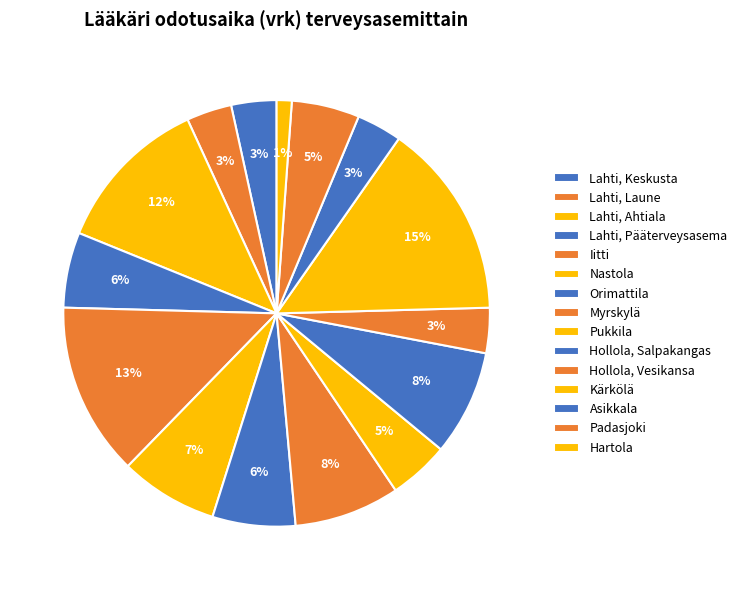

Which has a higher value, Asikkala or Nastola?

Nastola